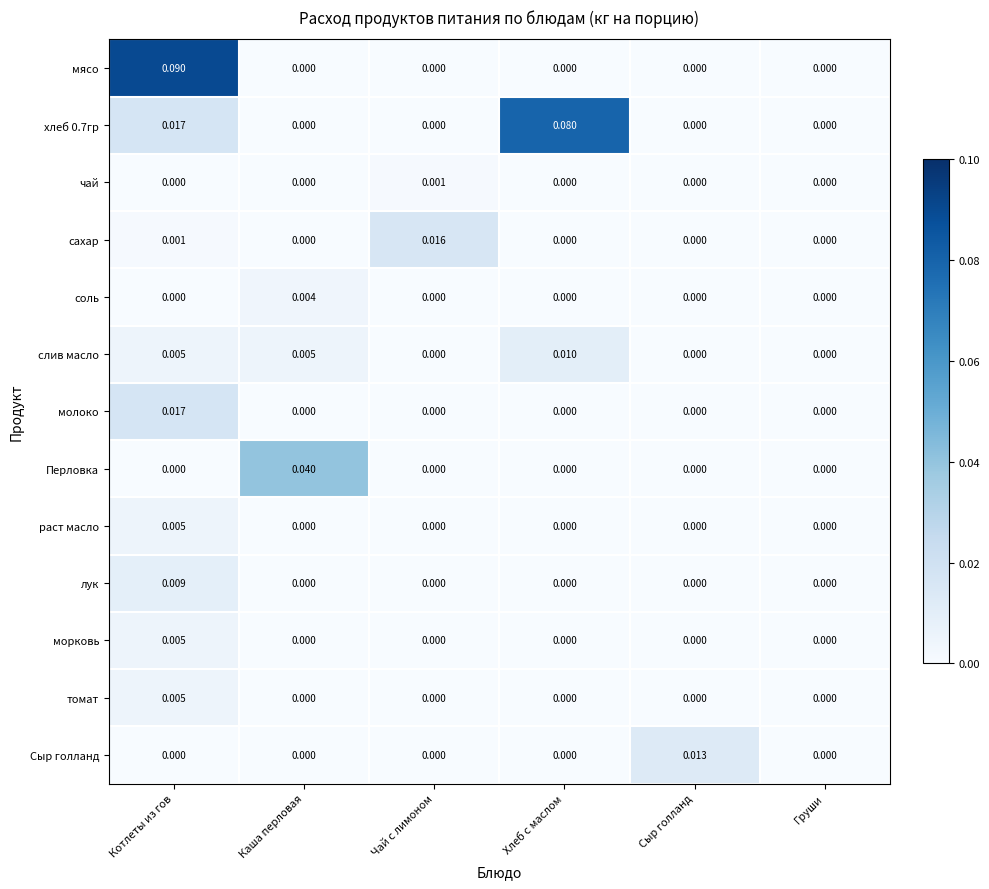

At which category is the sum across all series the highest?

Котлеты из гов